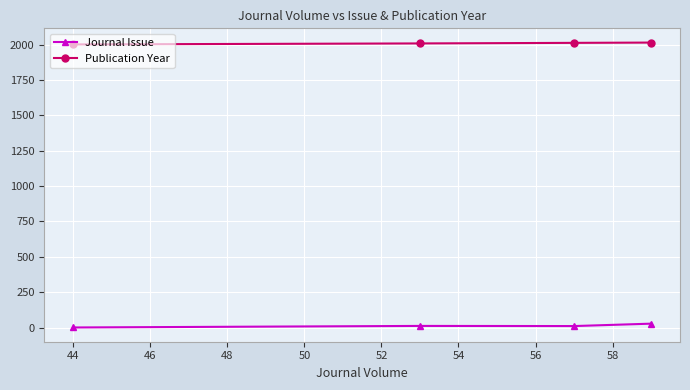

What is the minimum value for Publication Year?

2001